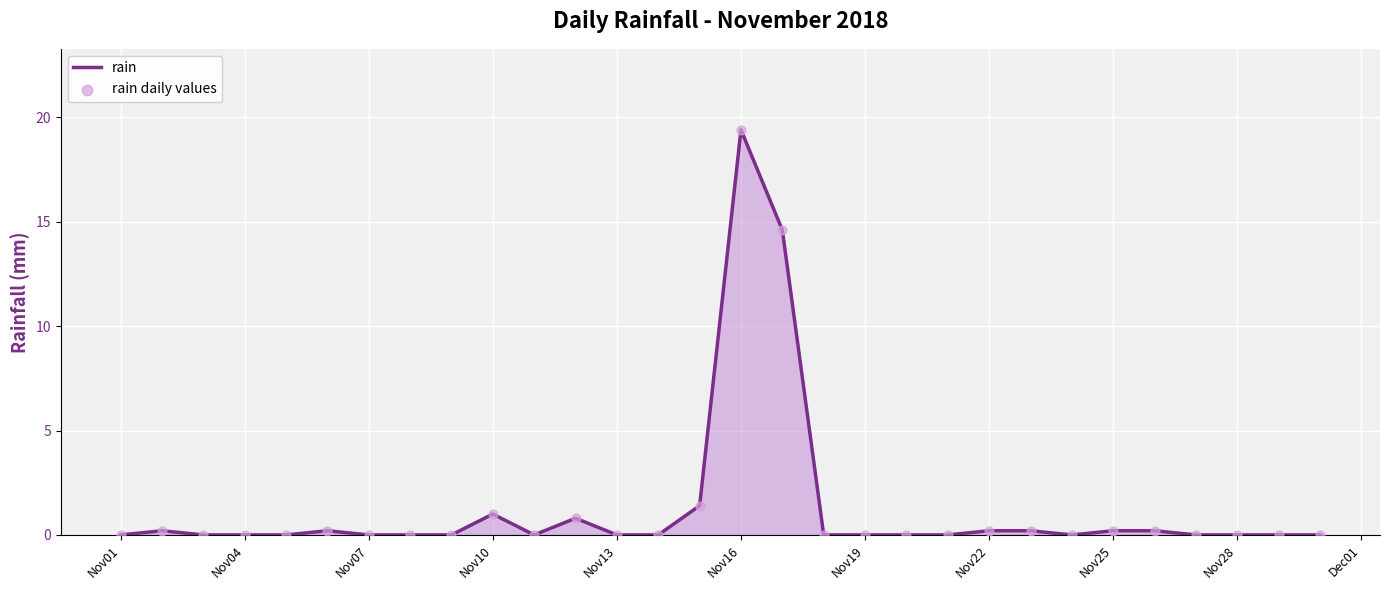

What is the maximum value shown in the chart?

19.4